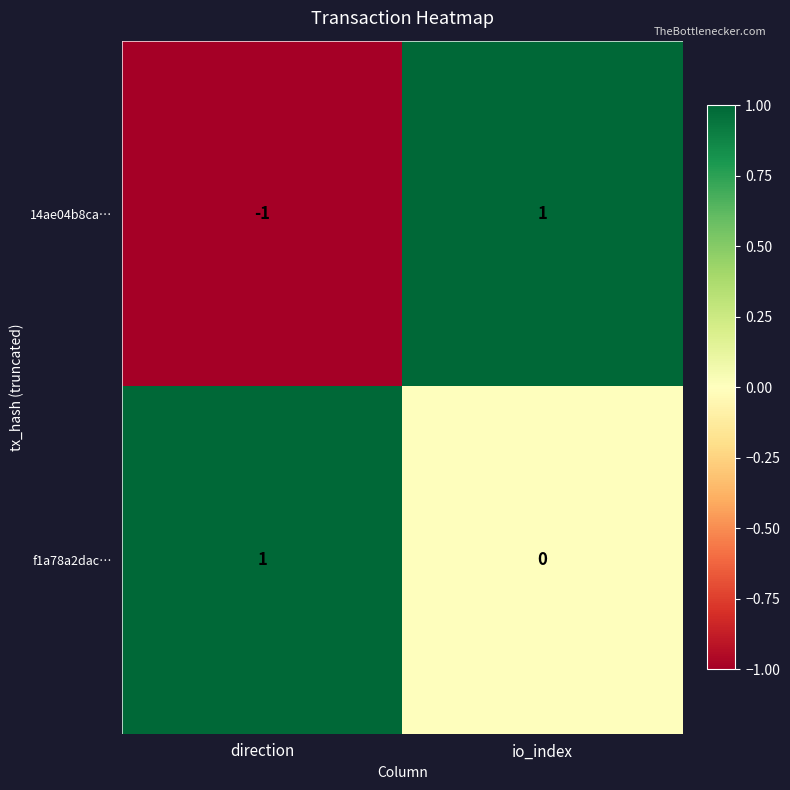

How many series are shown in this chart?

2